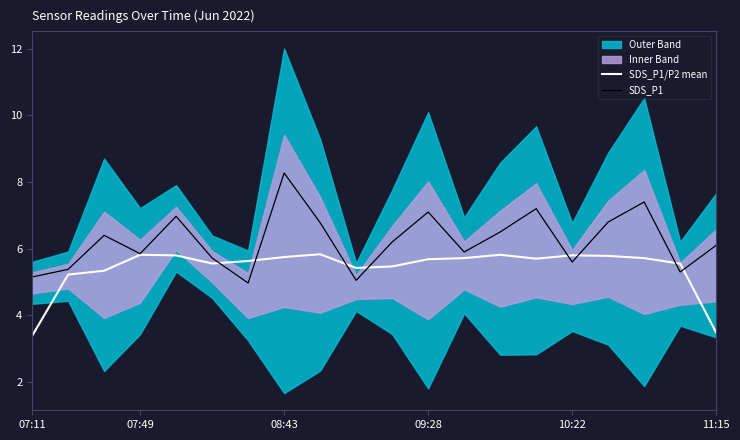

Which series has the widest spread of values?

SDS_P1